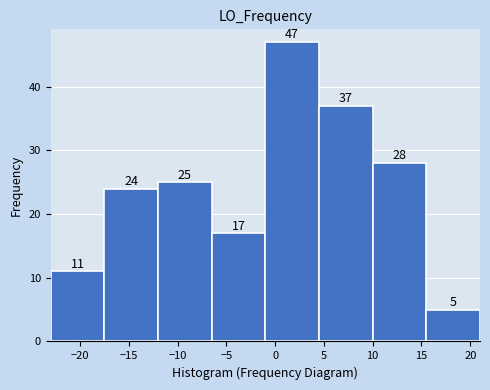

Reading left to right, list every bar in this chart as the range it spans on the x-axis followed by its height.

-23.0 to -17.5: 11
-17.5 to -12.0: 24
-12.0 to -6.5: 25
-6.5 to -1.0: 17
-1.0 to 4.5: 47
4.5 to 10.0: 37
10.0 to 15.5: 28
15.5 to 21.0: 5